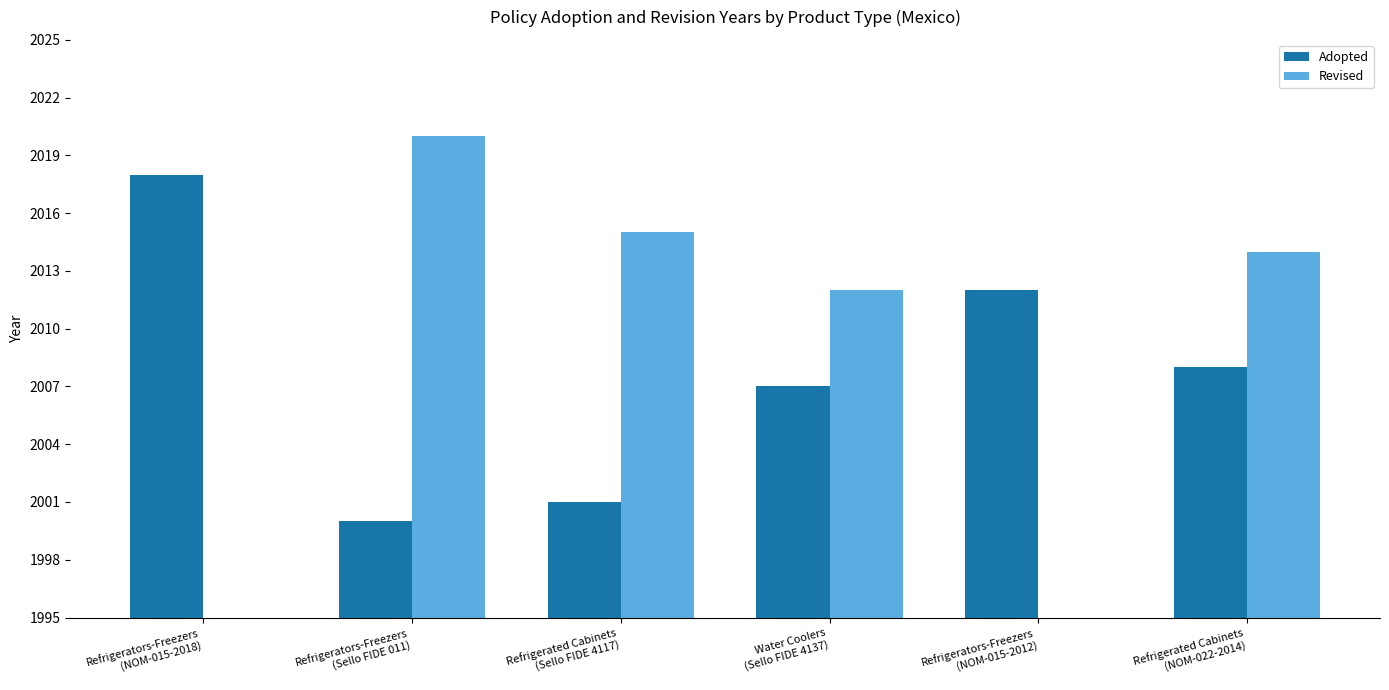

Which category has the highest value across all series?

Refrigerators-Freezers
(Sello FIDE 011)